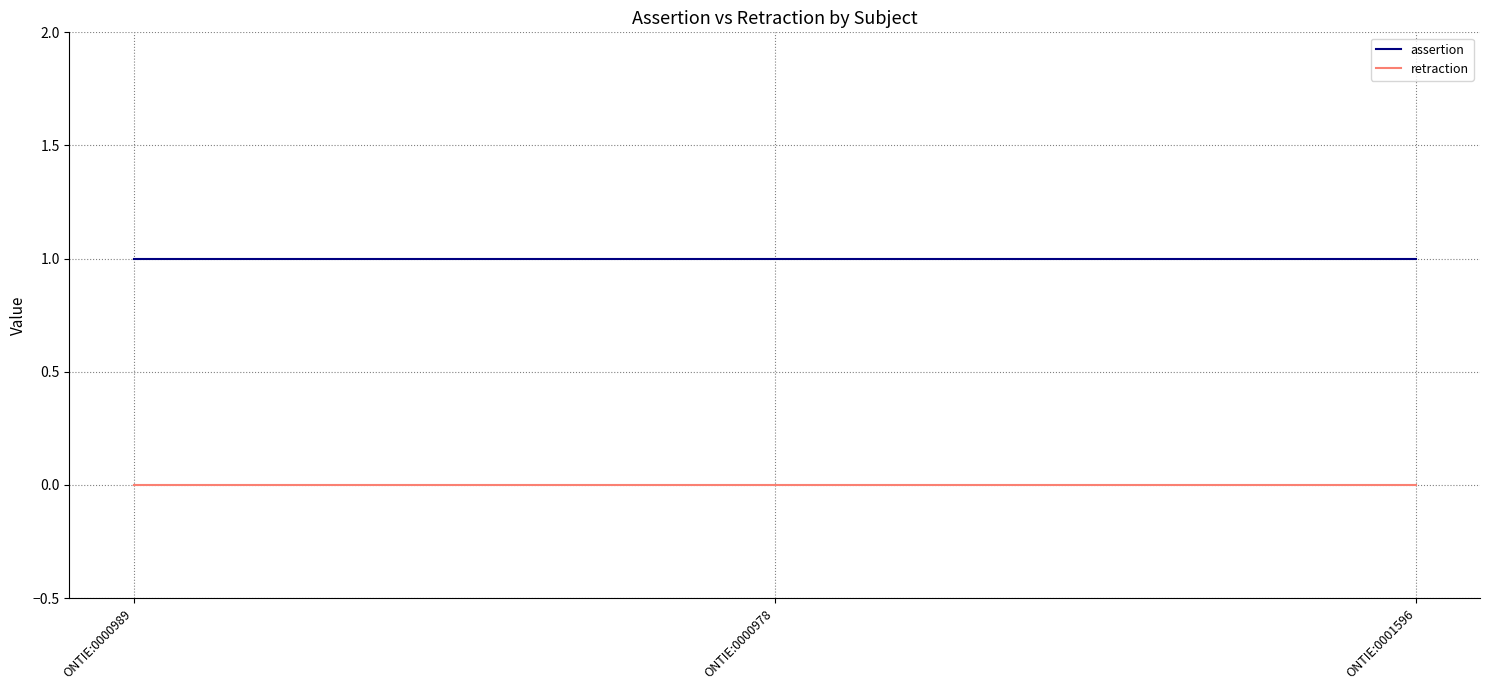

What is the difference between the highest and lowest values at ONTIE:0001596?

1